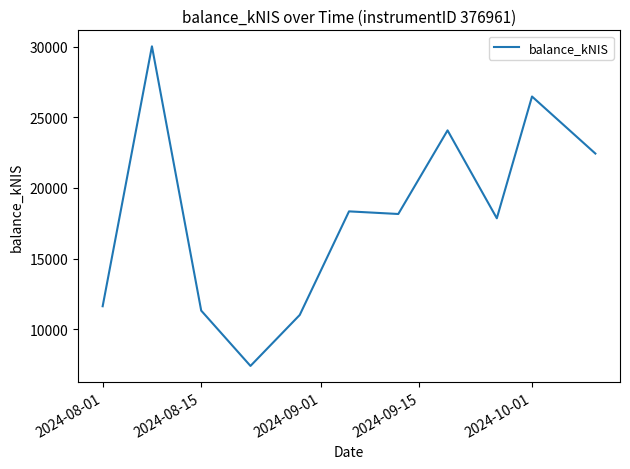

What is the minimum value shown in the chart?

7401.9